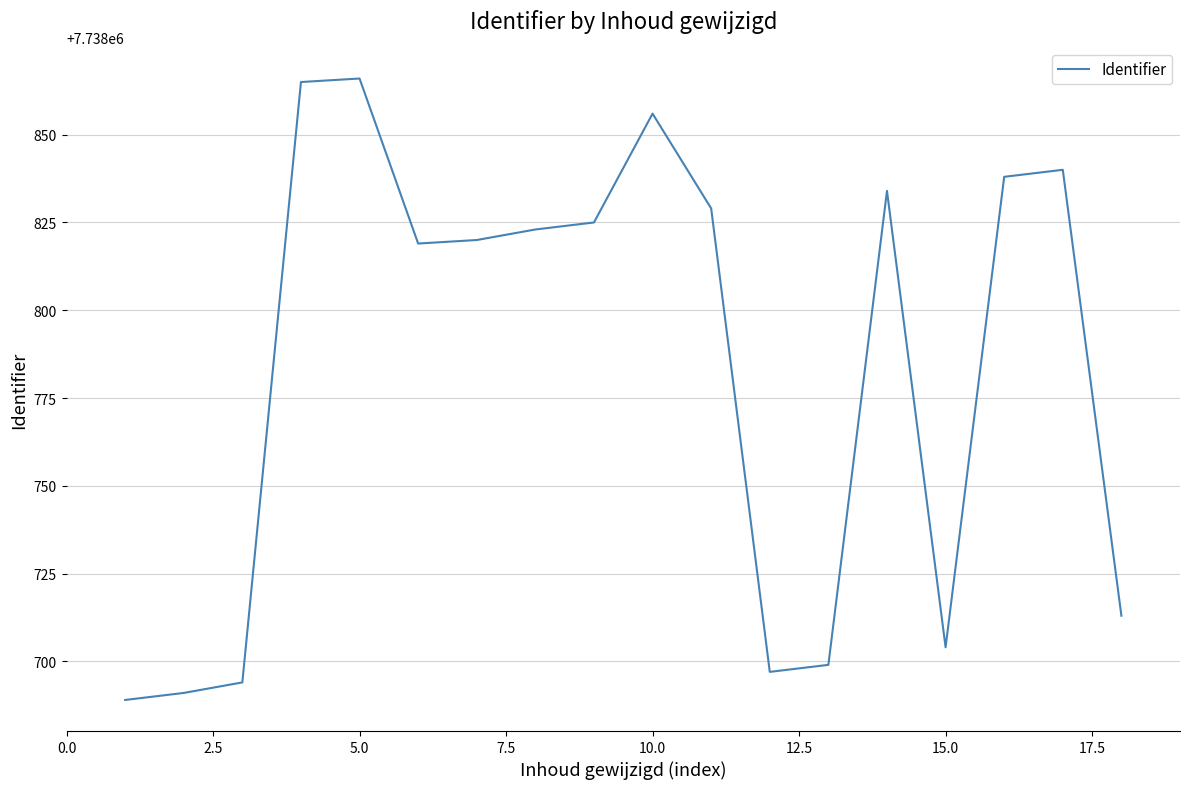

What is the difference between the maximum and minimum values?

177